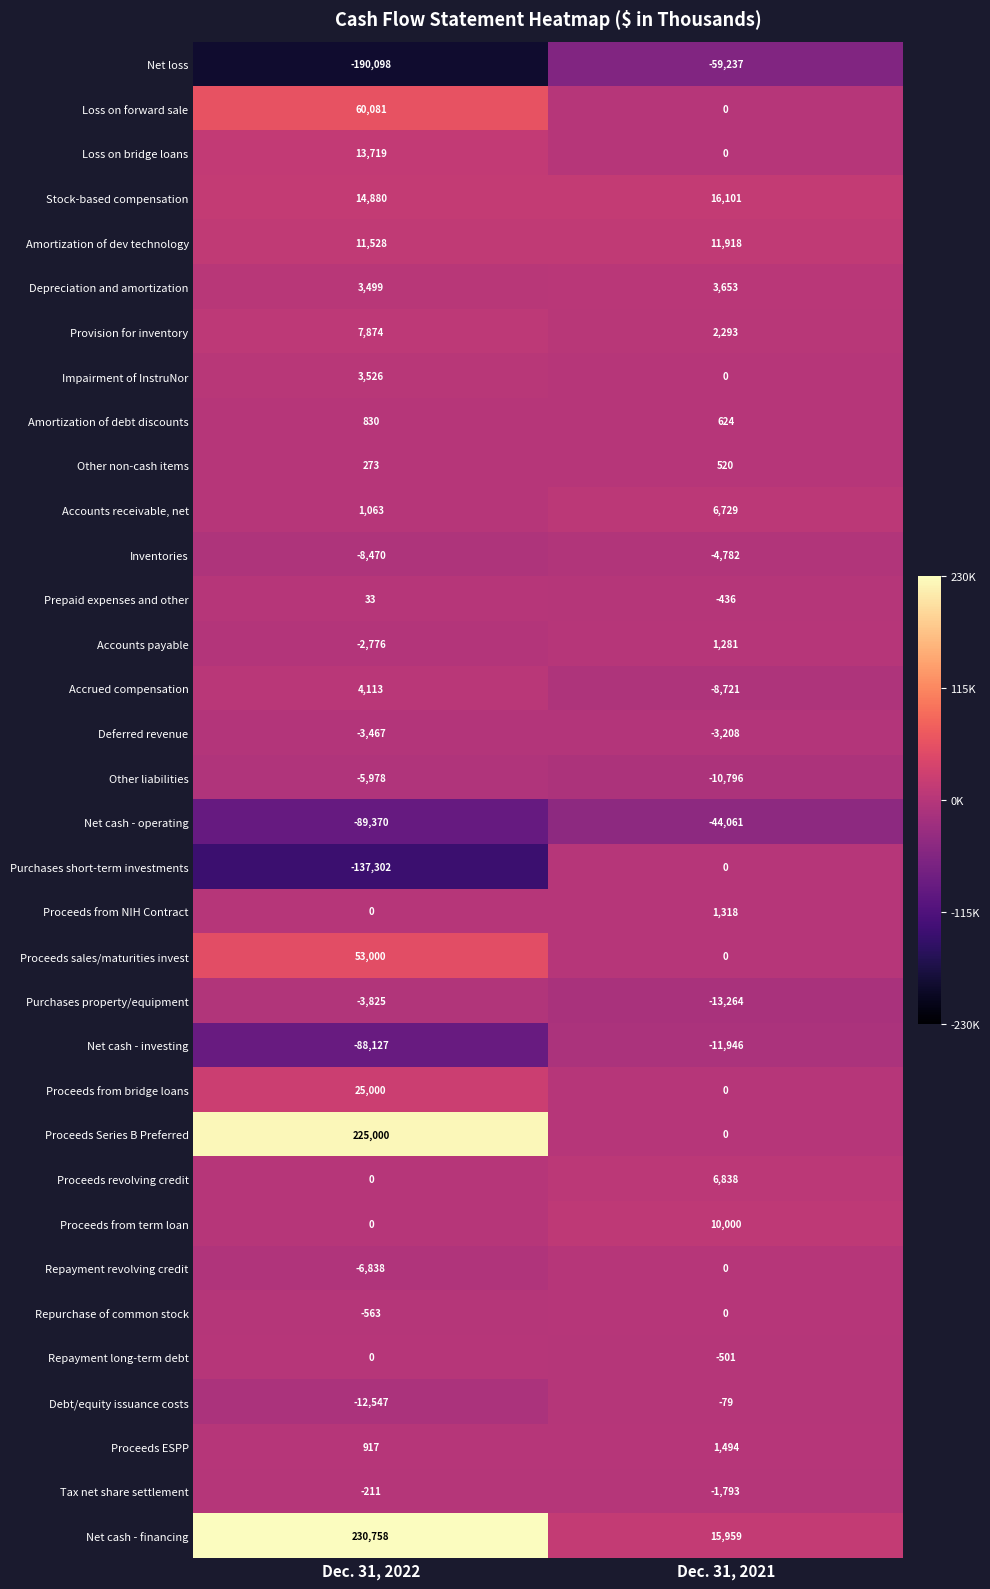

What is the approximate value of Other liabilities at Dec. 31, 2021, to the nearest 50?

-10800